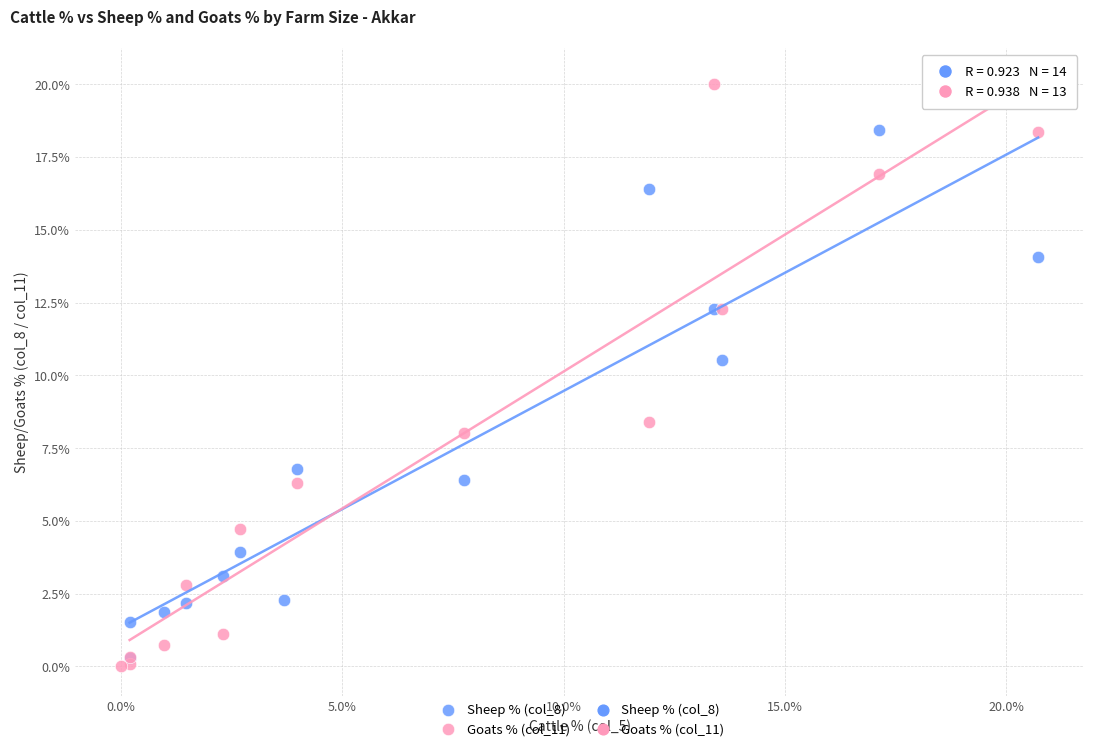

Which series reaches the maximum Y coordinate?

Goats % (col_11)